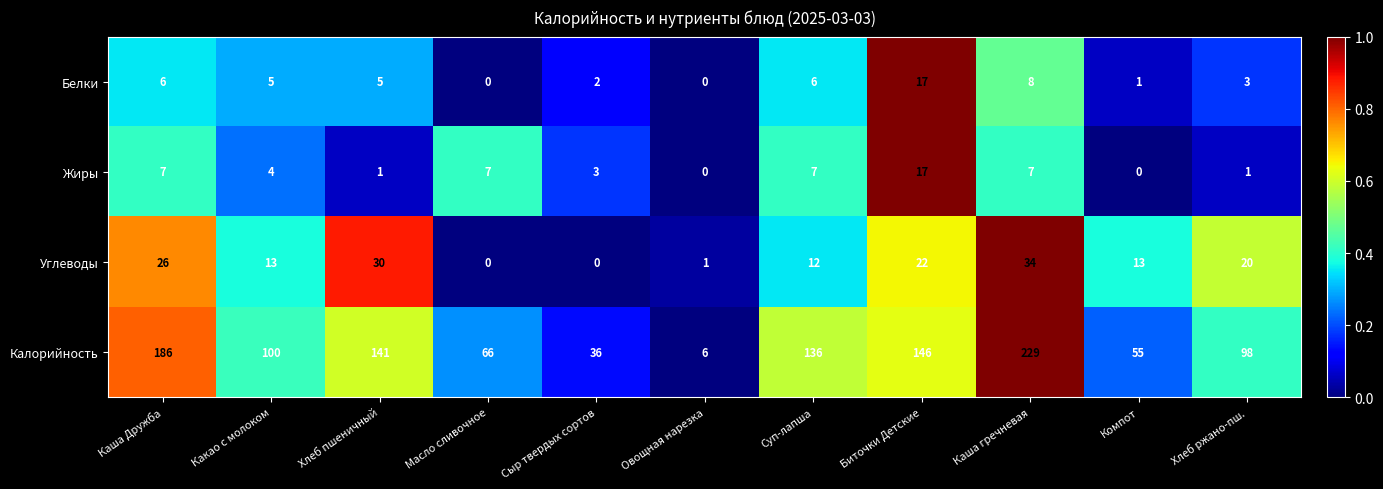

Which series has the widest spread of values?

Калорийность